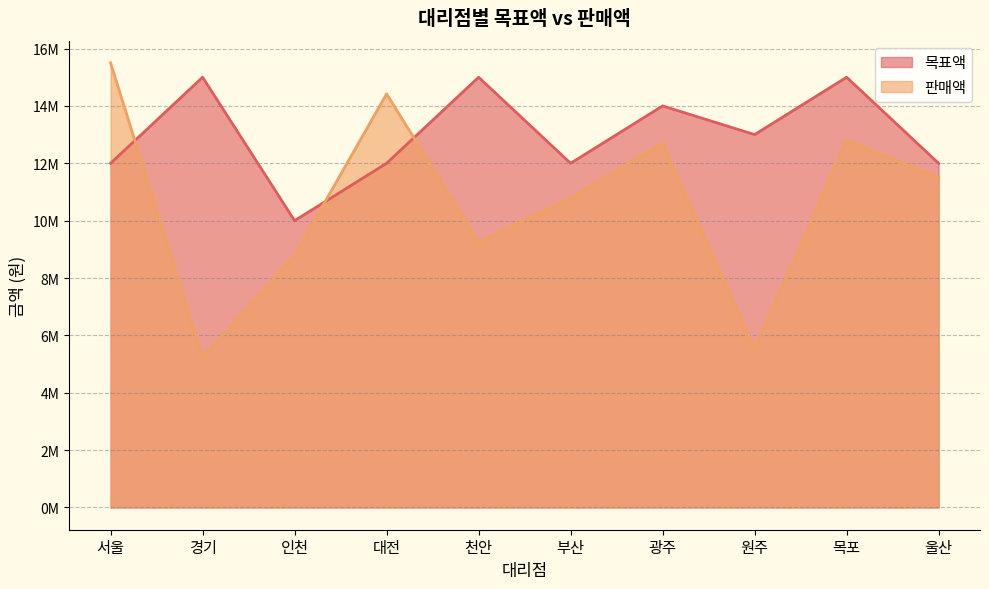

What is the difference between the maximum and second lowest values in the 목표액 series?

3000000